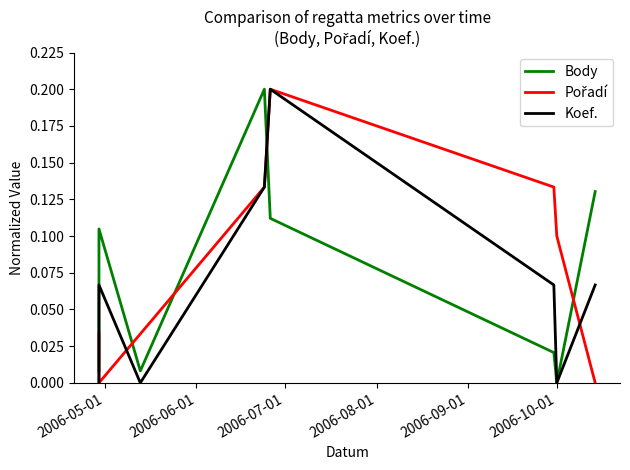

Is the value of Pořadí at 7 greater than the value of Body at 2006-06-01?

No